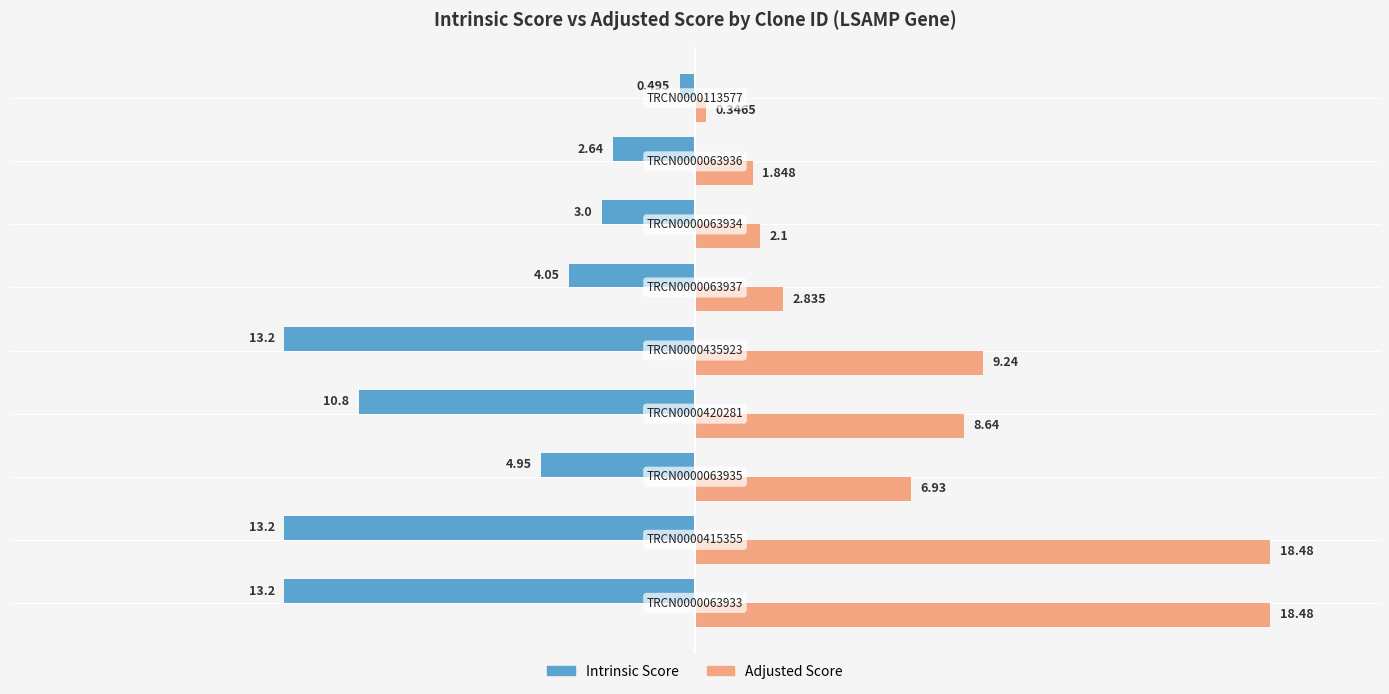

Which series has the largest total across all categories?

Adjusted Score